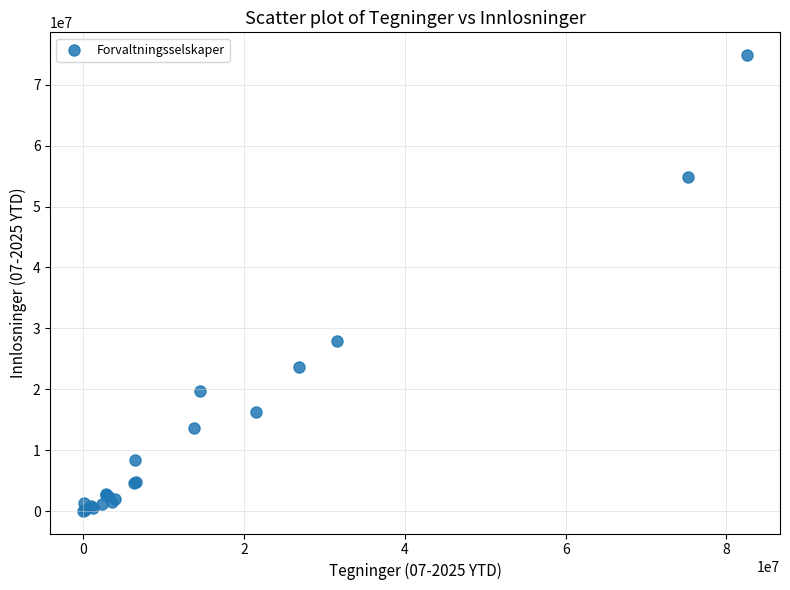

What Y value in the scatter plot is closest to 37466539?

27872164.0